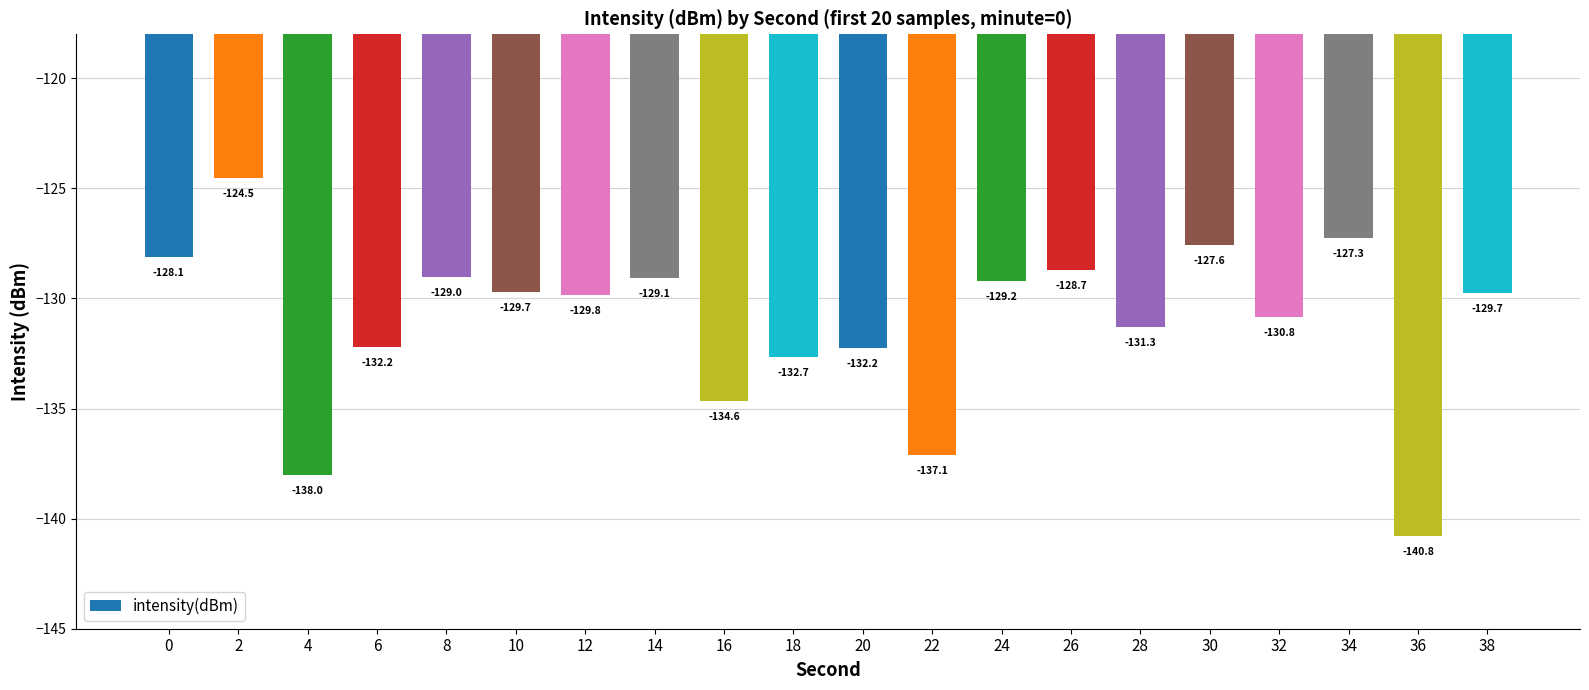

What is the maximum value shown in the chart?

-124.5